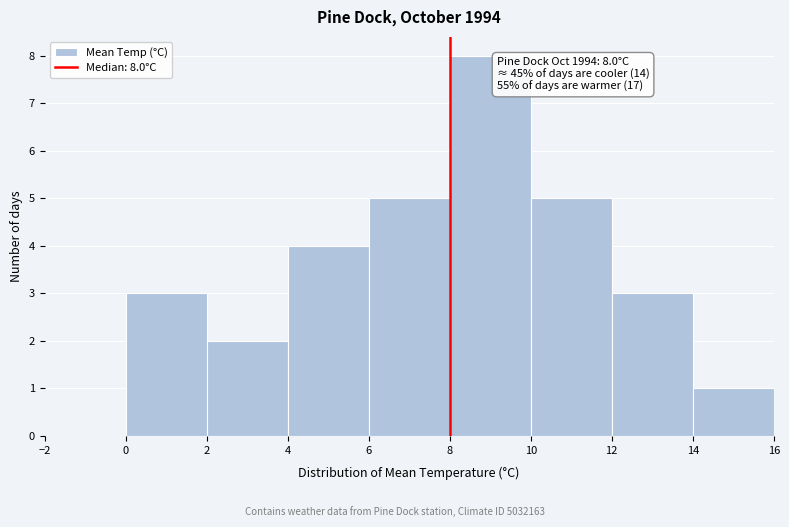

Over which range of the x-axis is the bar tallest?

8 to 10